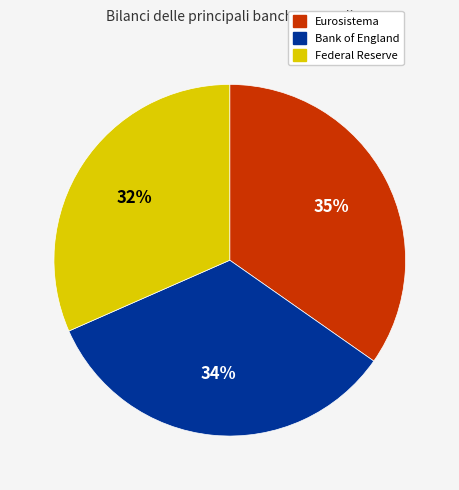

Is Bank of England the majority of the pie?

No